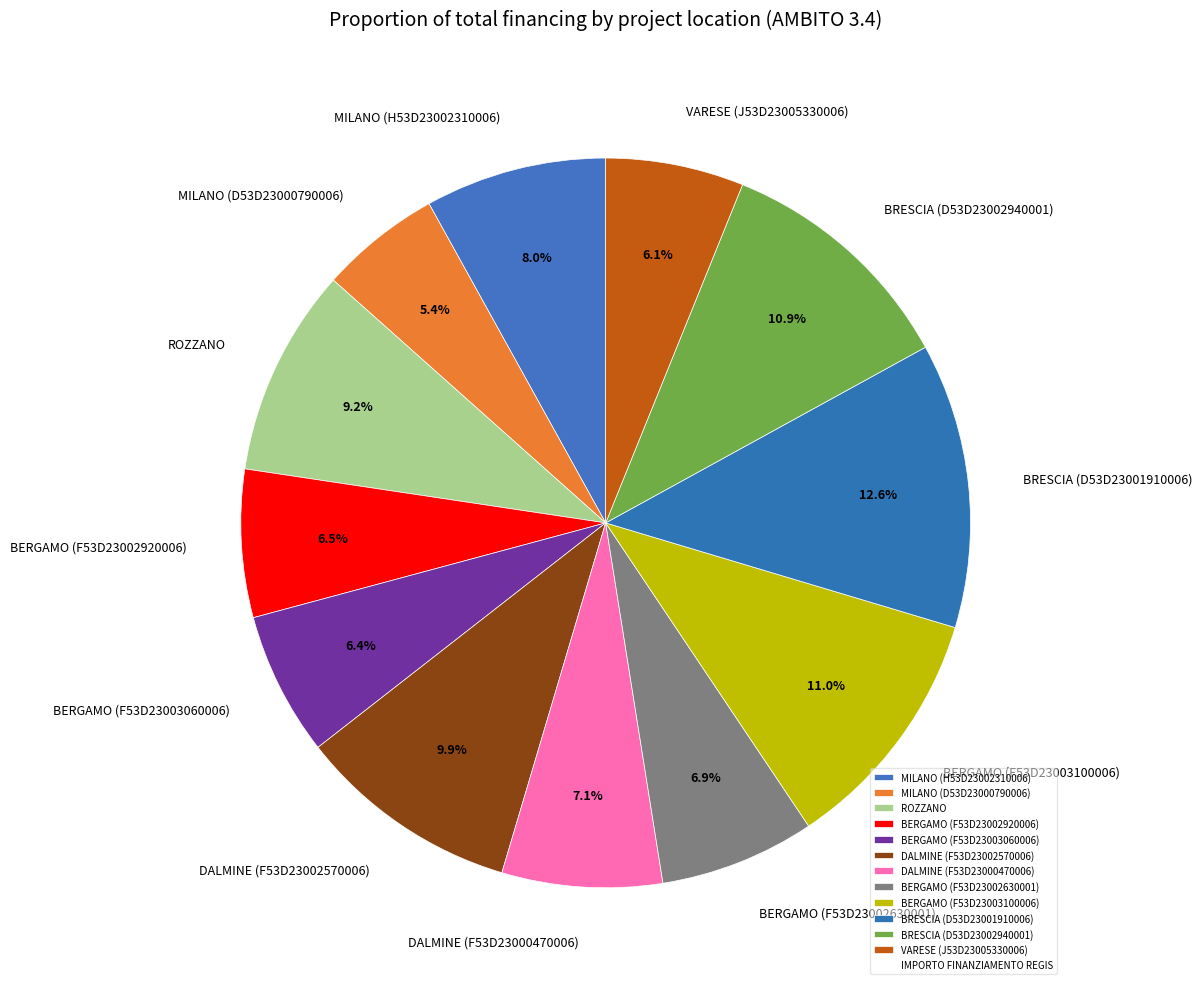

To the nearest percent, what percentage of the pie is VARESE (J53D23005330006)?

6%